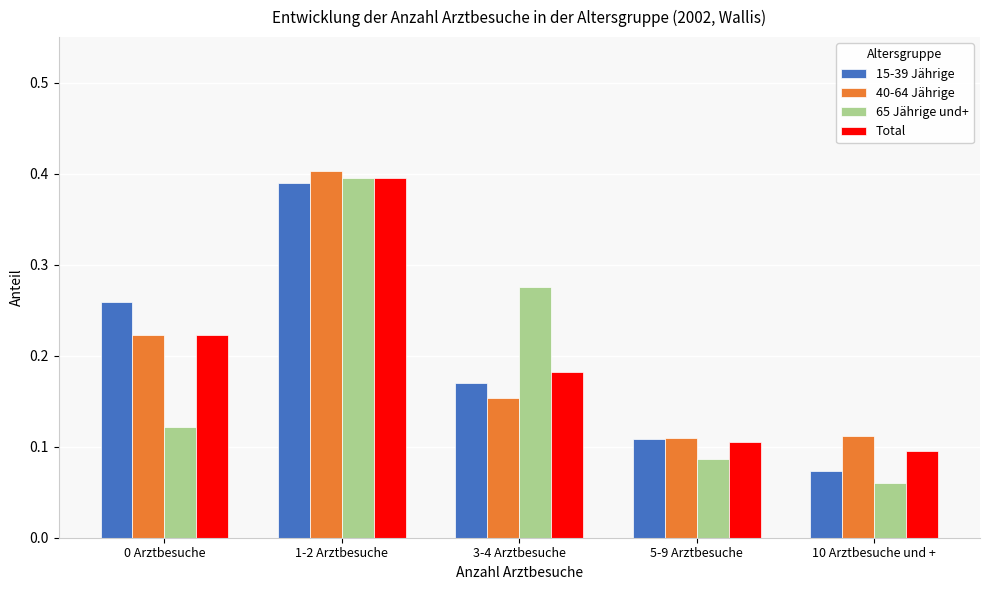

Which category has the lowest value across all series?

10 Arztbesuche und +